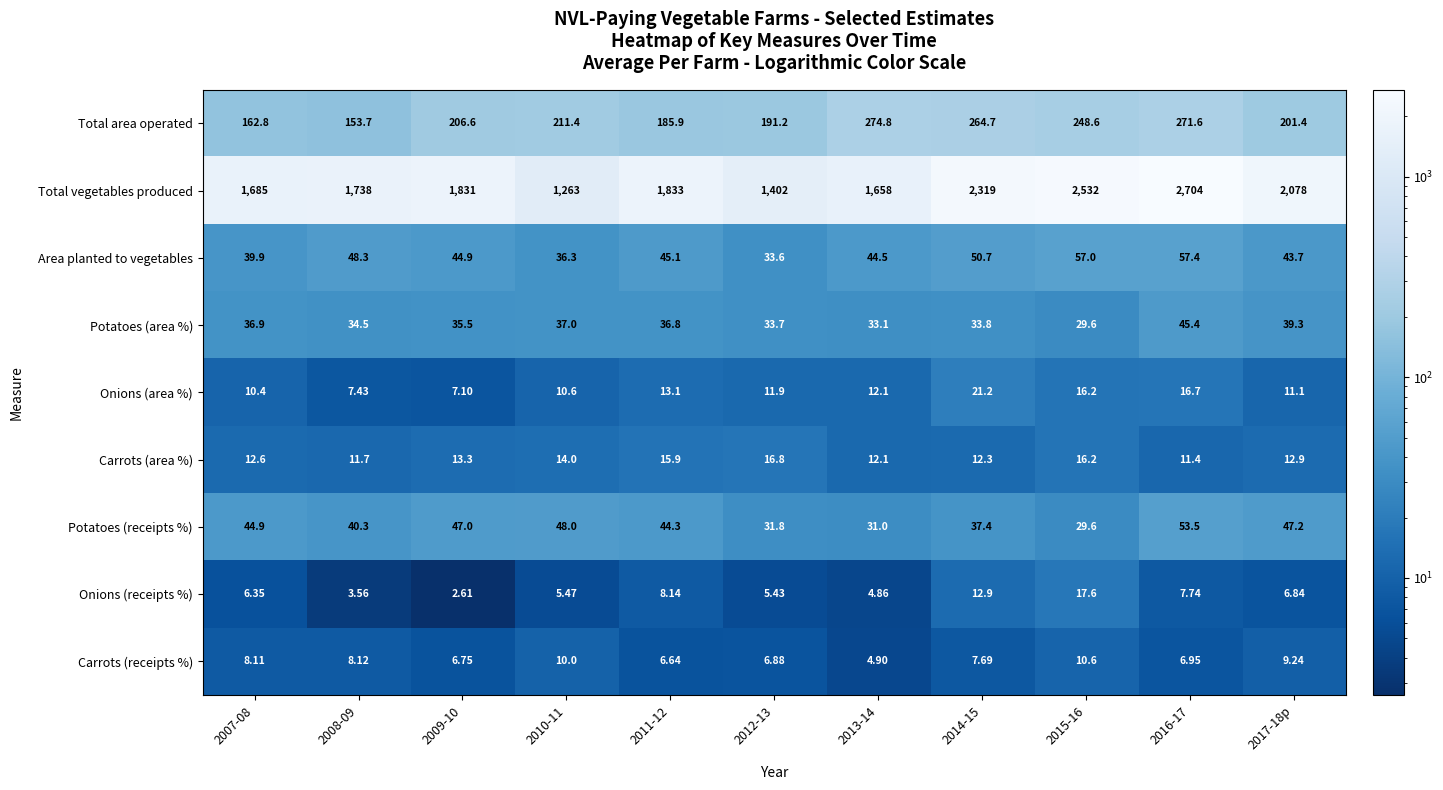

Which series has the largest total across all categories?

Total vegetables produced